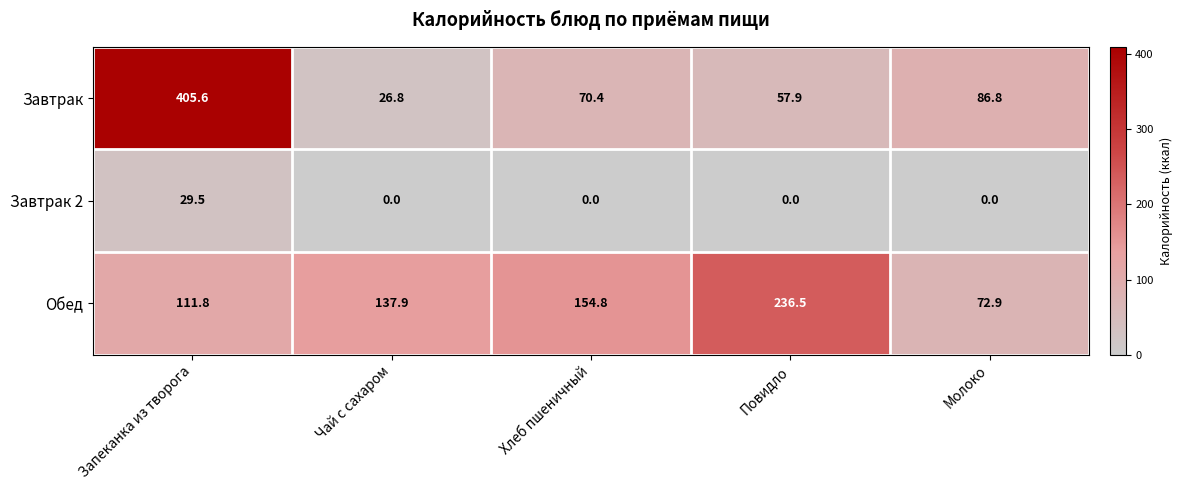

What is the sum of all Обед values?

713.9